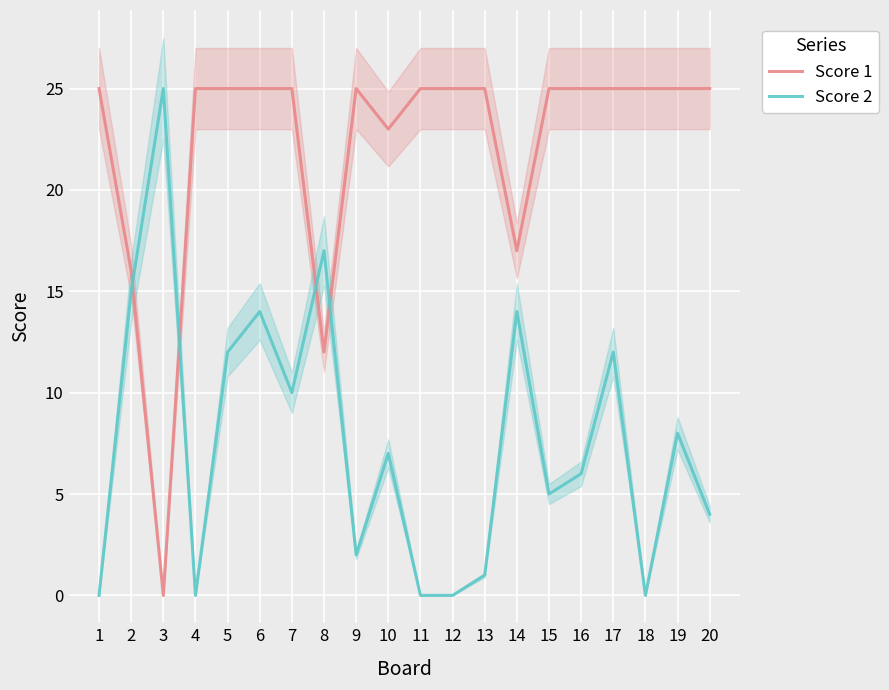

Which has a higher value, 2 or 17?

17